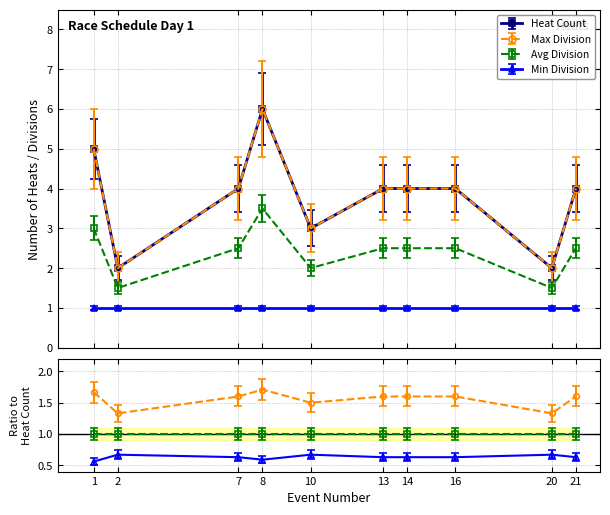

Which series has the largest total across all categories?

Max Division